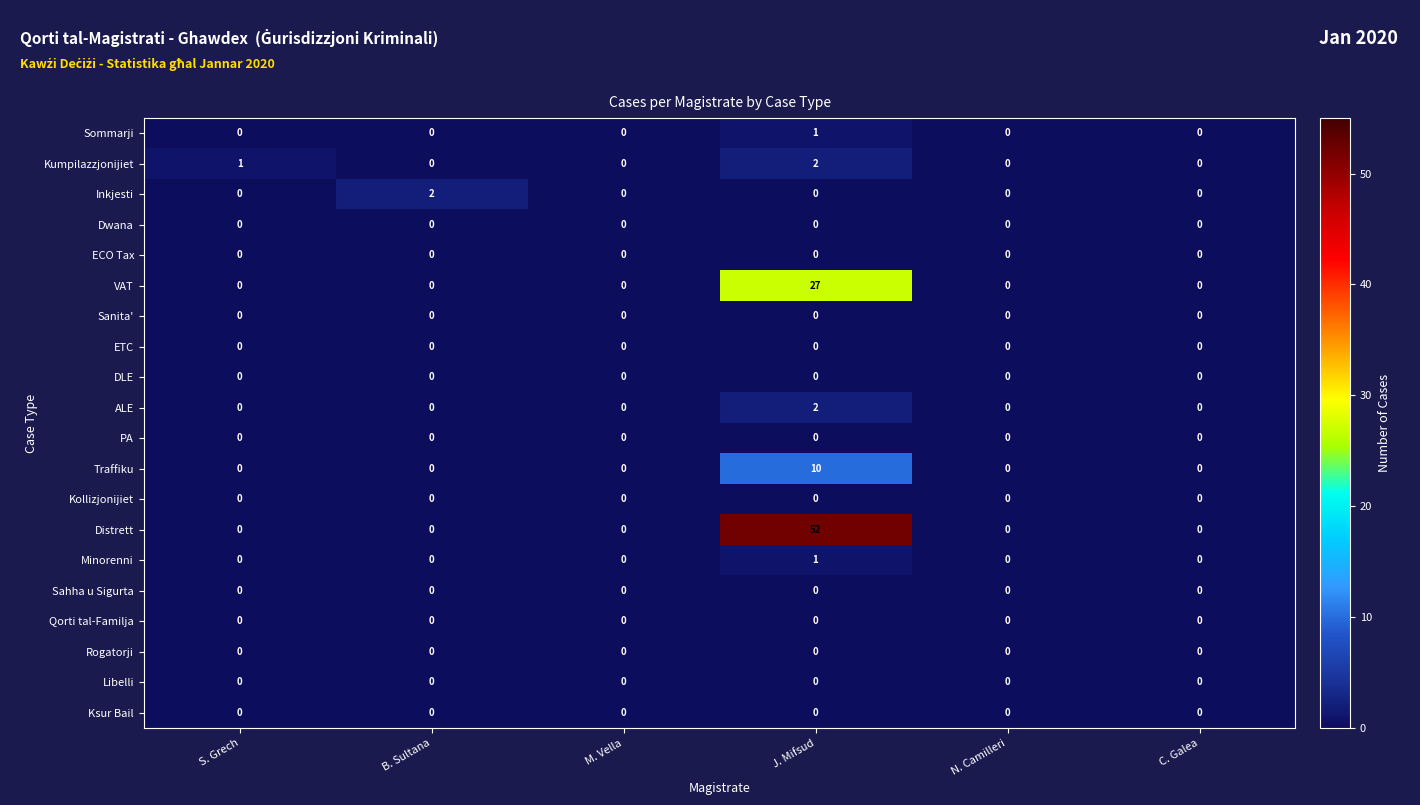

At which category is the sum across all series the highest?

J. Mifsud